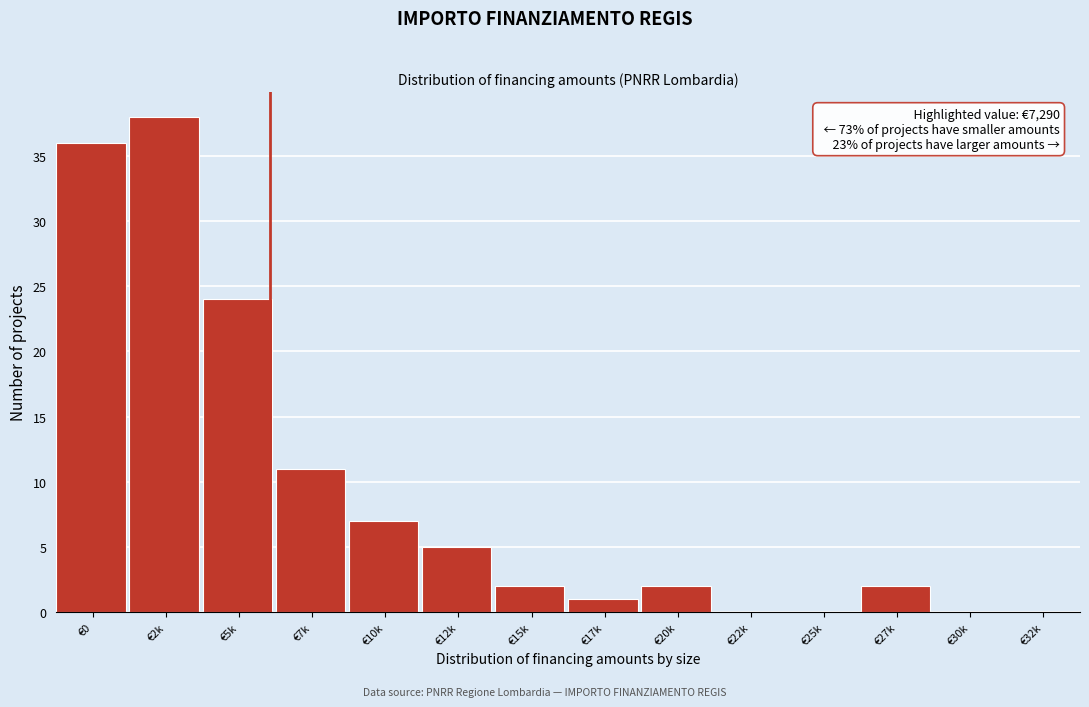

Reading left to right, transcribe all the data shown in this chart.

€0=36	€2k=38	€5k=24	€7k=11	€10k=7	€12k=5	€15k=2	€17k=1	€20k=2	€22k=0	€25k=0	€27k=2	€30k=0	€32k=0